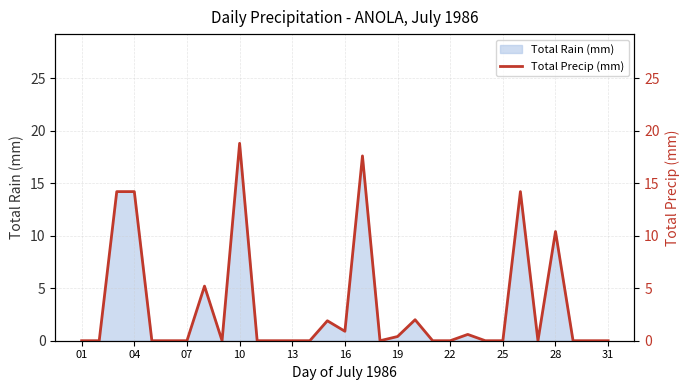

At which label is Total Rain (mm) closest to 9?

28